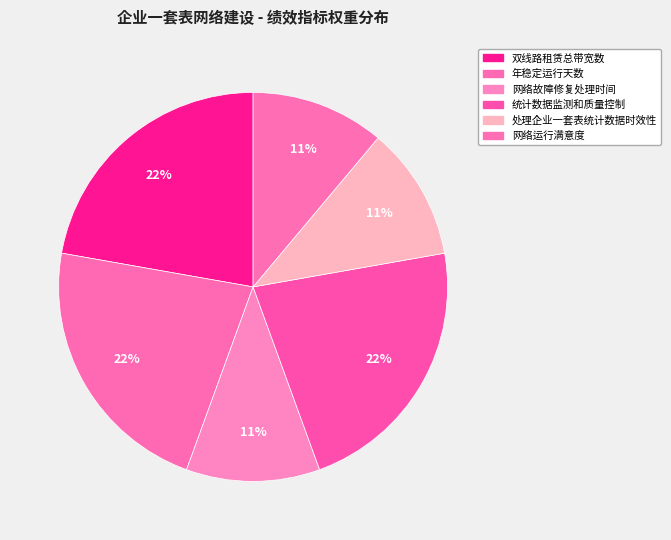

To the nearest percent, what is the average slice percentage?

17%